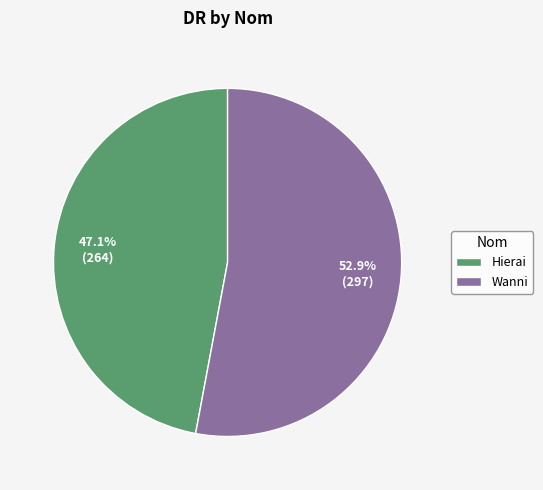

How many slices are in this pie chart?

2